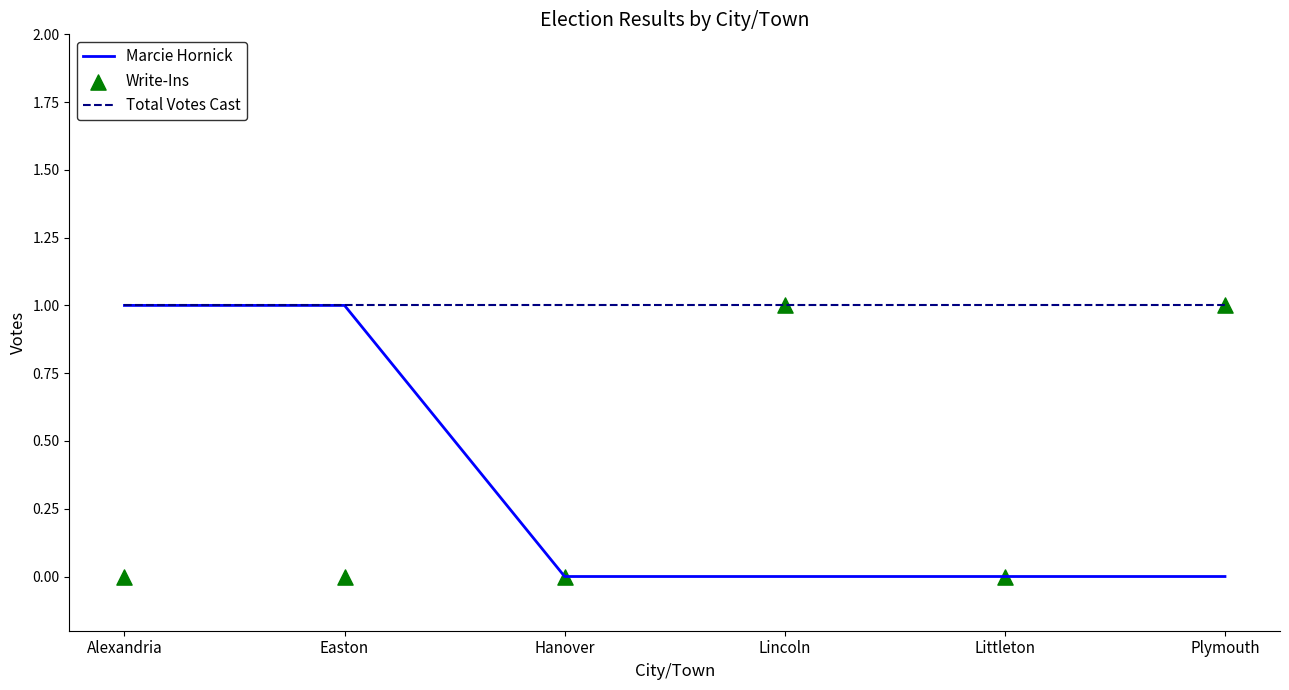

At which category is the sum across all series the highest?

Alexandria